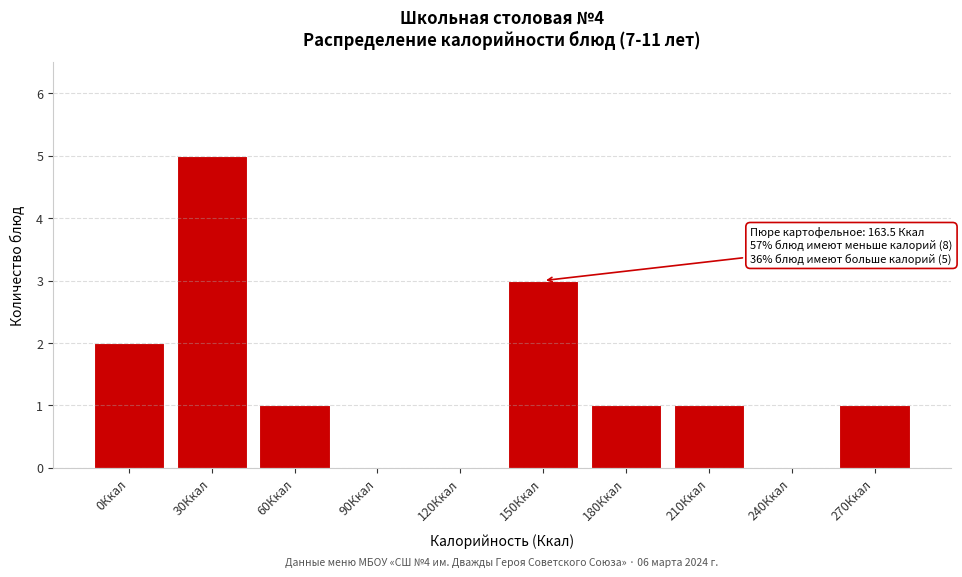

Reading right to left, list all the values displayed in this chart.

270Ккал=1	240Ккал=0	210Ккал=1	180Ккал=1	150Ккал=3	120Ккал=0	90Ккал=0	60Ккал=1	30Ккал=5	0Ккал=2